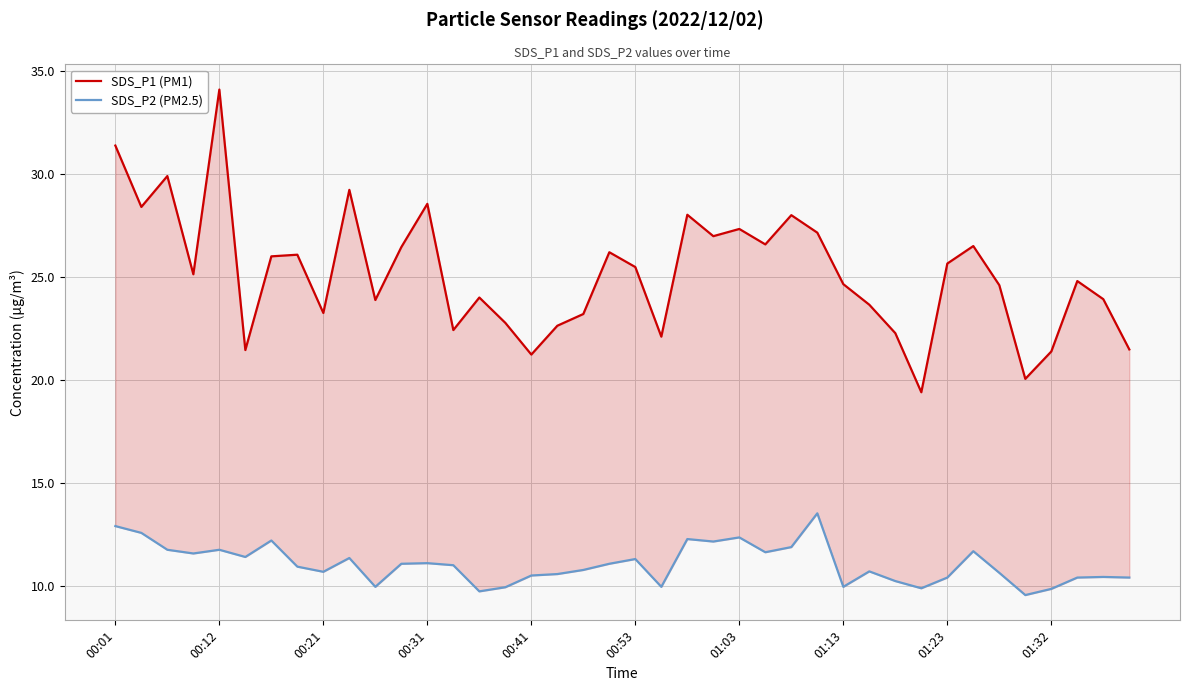

True or false: SDS_P2 (PM2.5) has a value of 17.7 at 01:13.

False